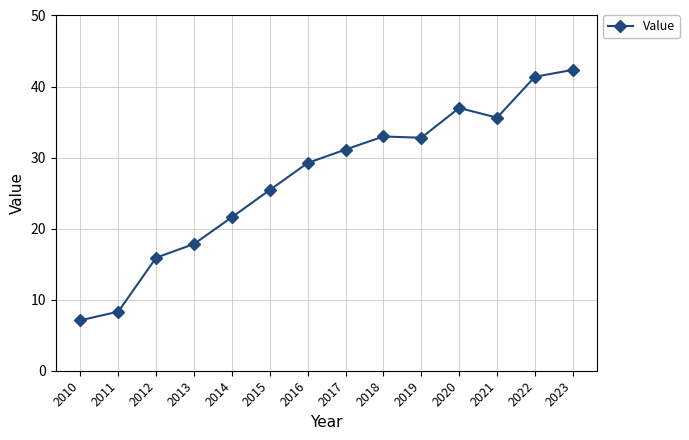

What is the value of the 1st point from the left?

7.1